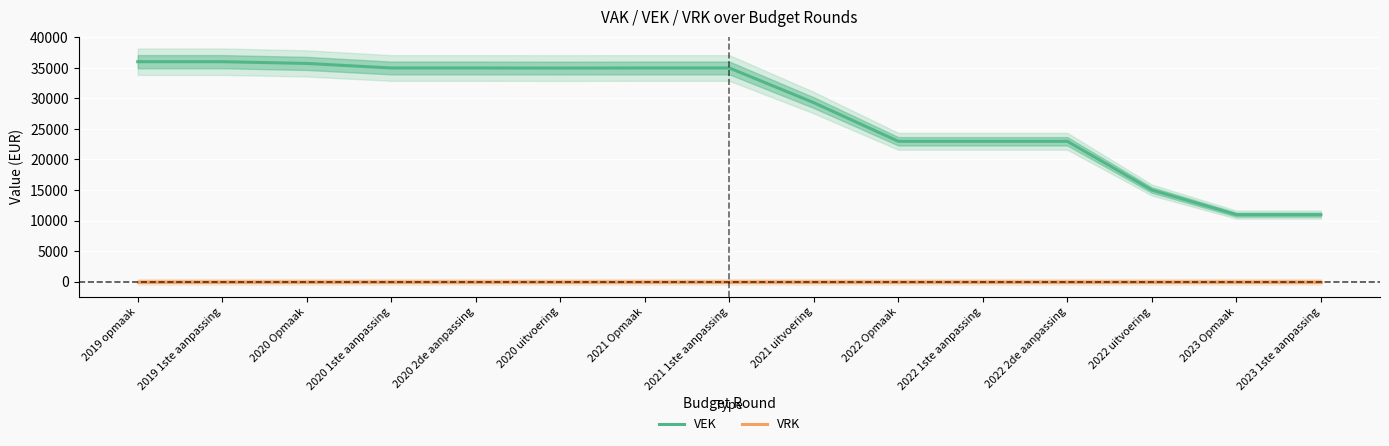

How many lines are shown in the chart?

2